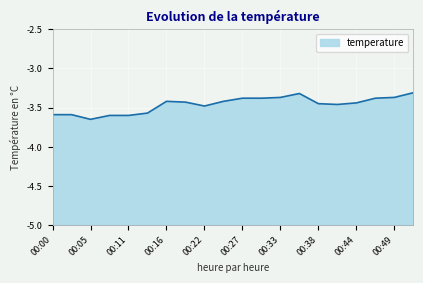

What is the smallest value displayed?

-3.6